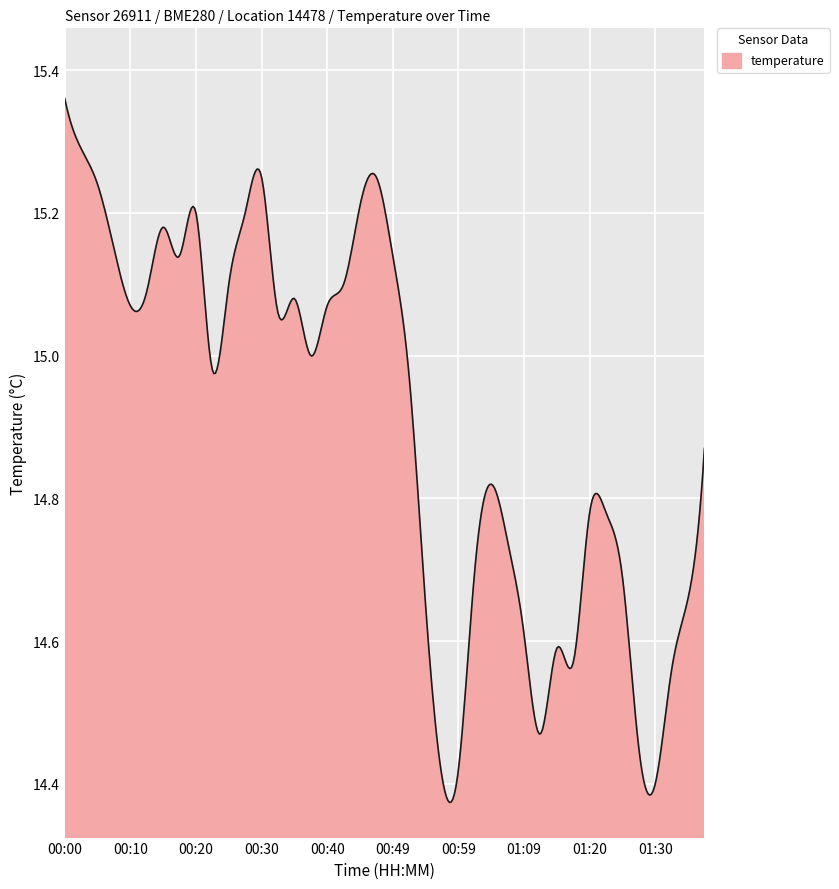

What is the difference between the maximum and minimum values?

1.0